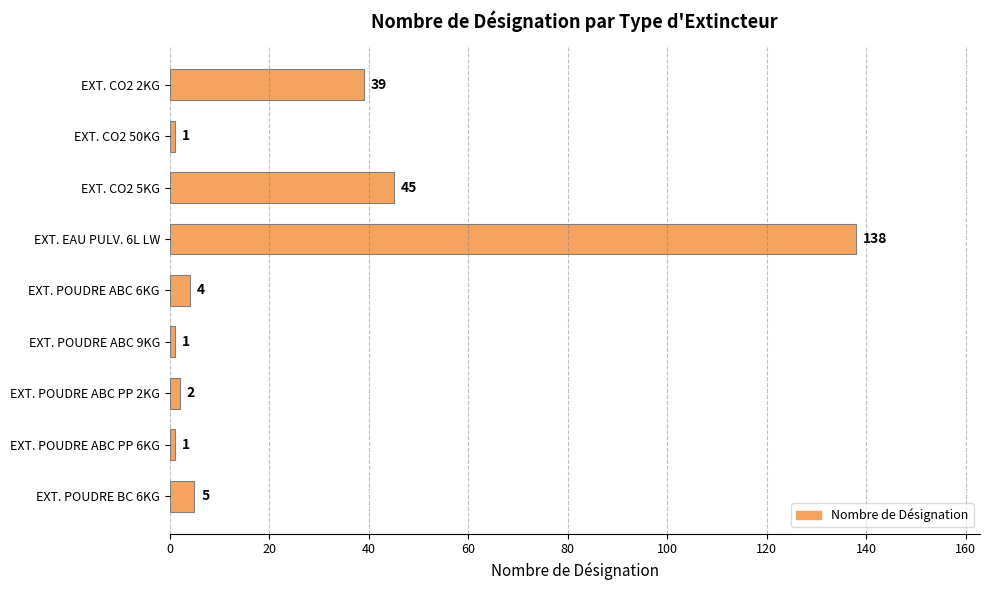

The chart shows a value of 45 at EXT. CO2 5KG. True or false?

True